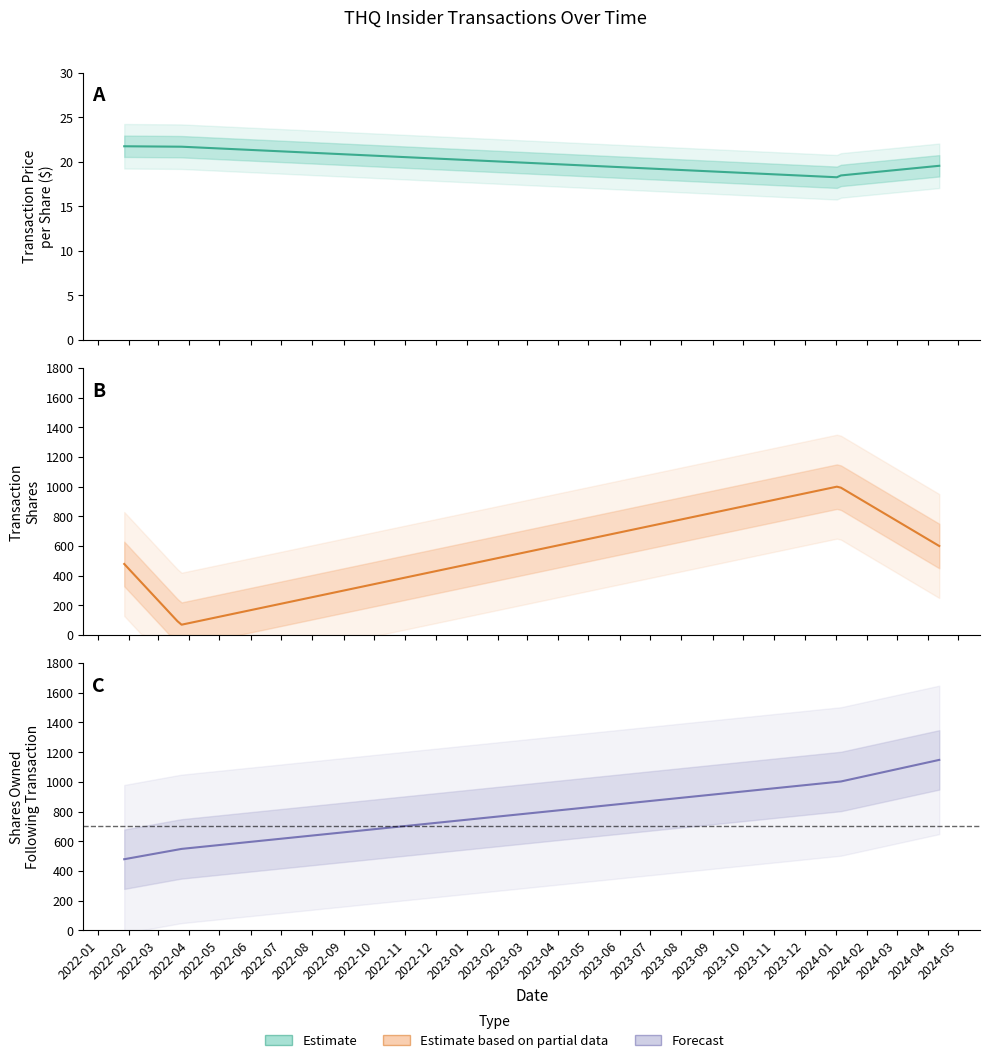

At which category is the sum across all series the highest?

2024-01-04